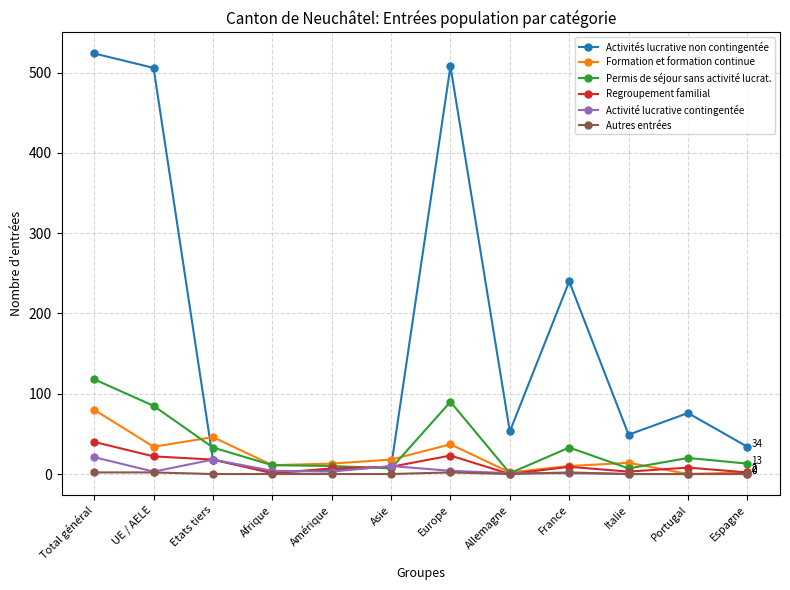

What is the average value of the Autres entrées series?

1